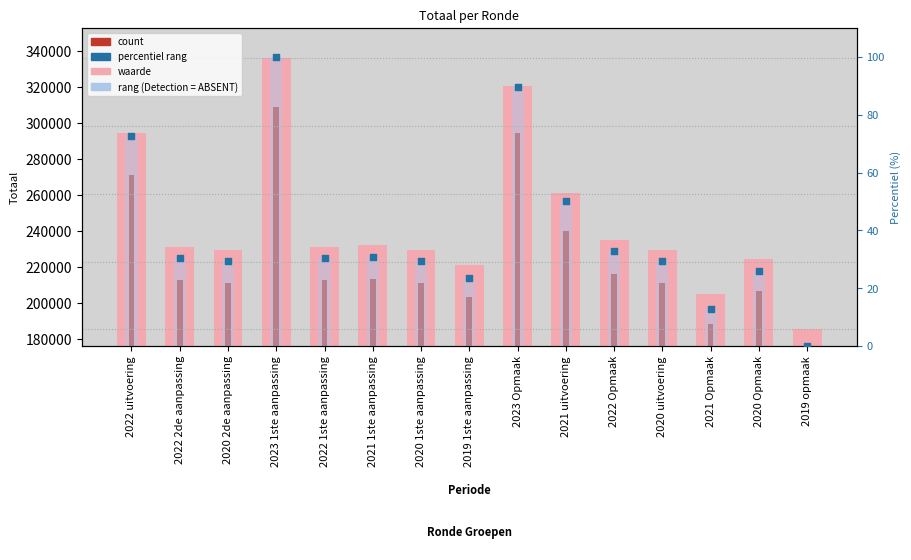

Which series has the largest Y range (max minus min)?

Totaal (waarde)